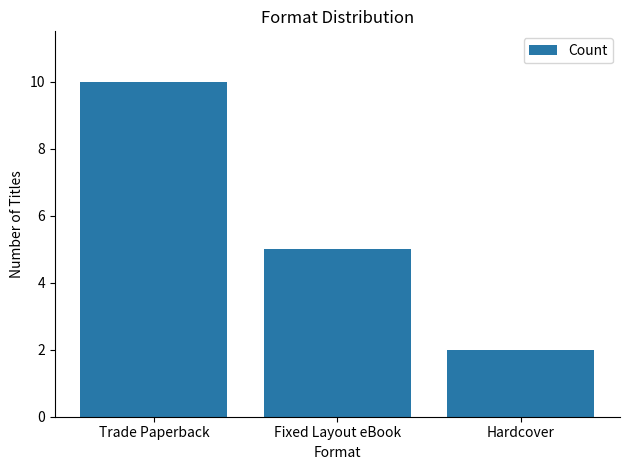

What is the difference between the maximum and minimum values?

8